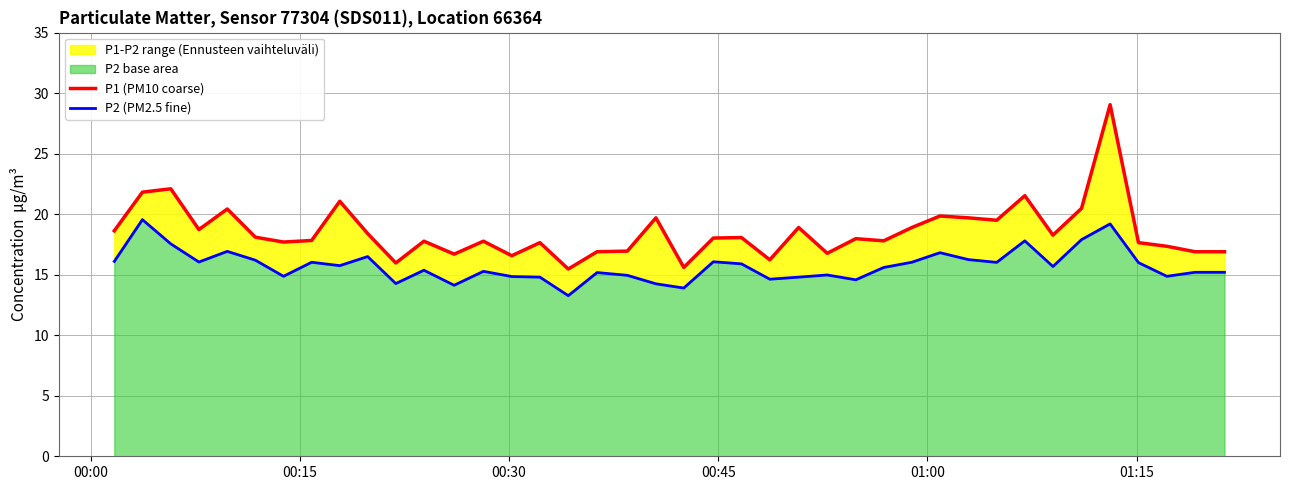

How many data points in P2 (PM2.5 fine) are above 15?

26